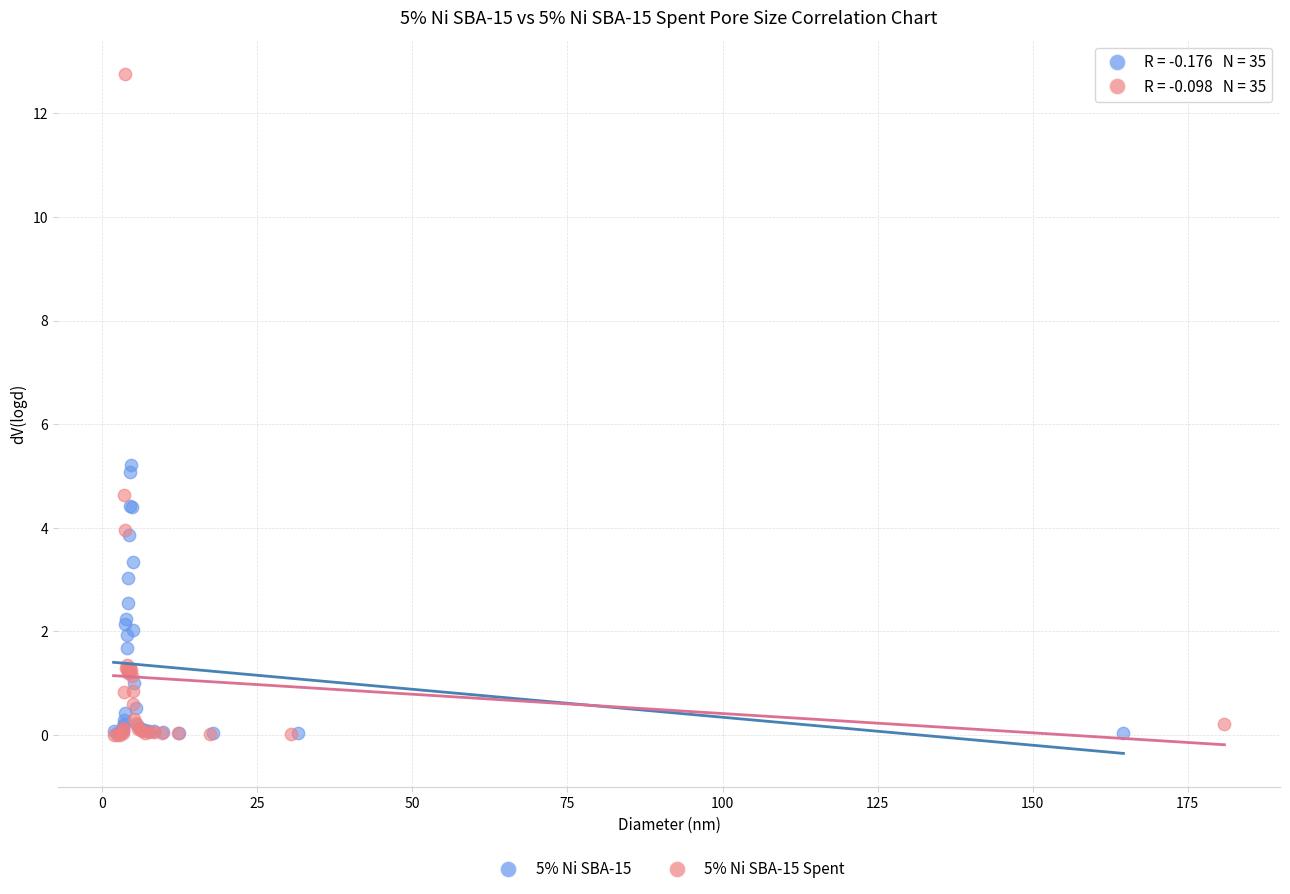

Which series reaches the maximum Y coordinate?

5% Ni SBA-15 Spent